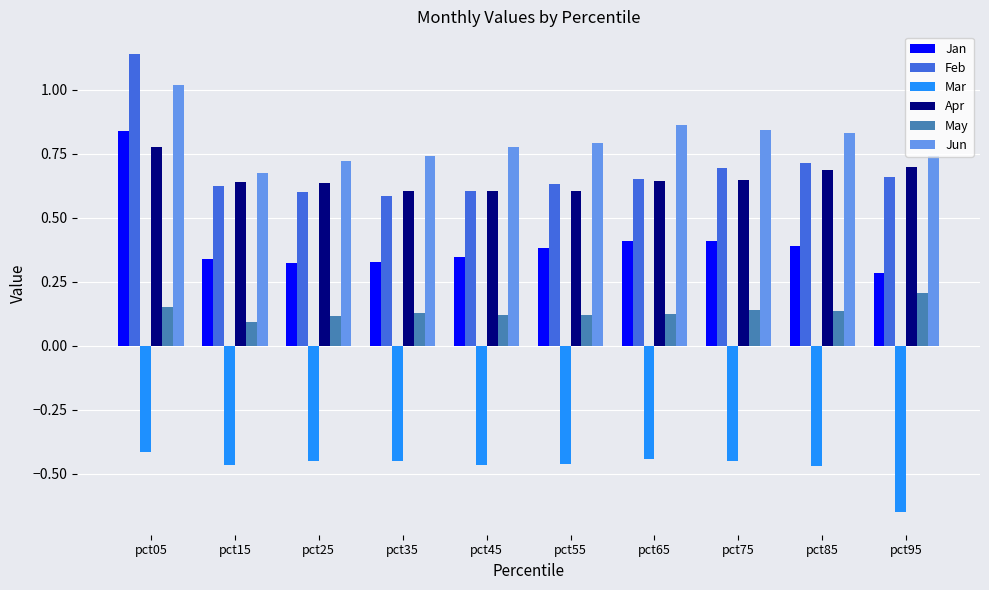

At which label does Apr reach its peak?

pct05